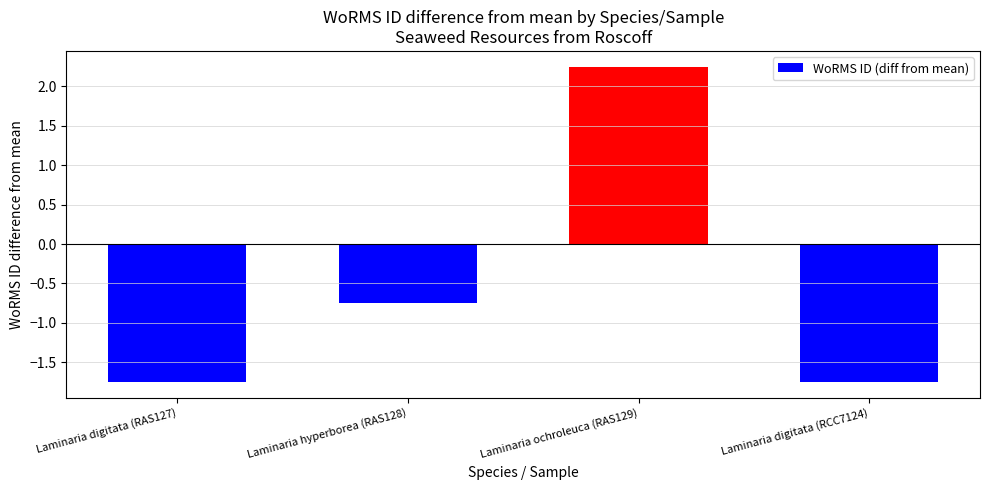

Between Laminaria hyperborea (RAS128) and Laminaria digitata (RCC7124), which is larger?

Laminaria hyperborea (RAS128)